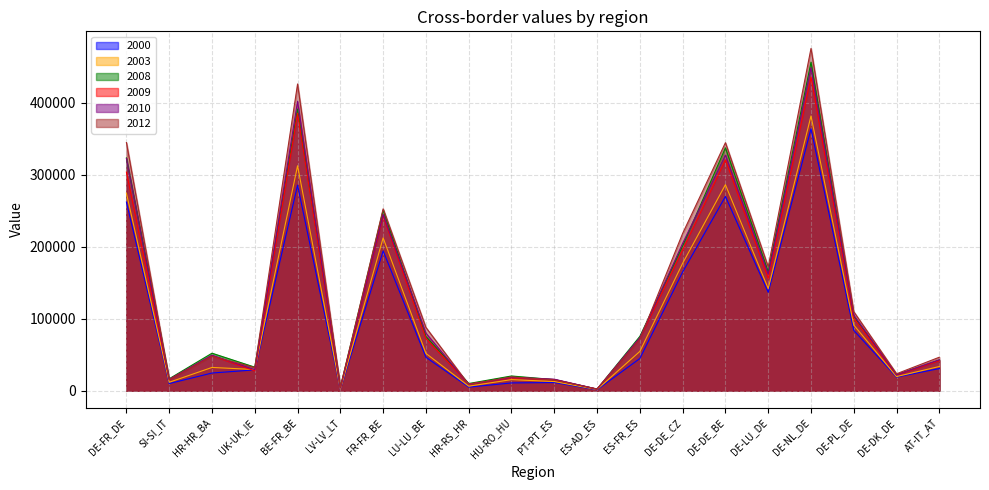

Count the number of categories in the chart.

20